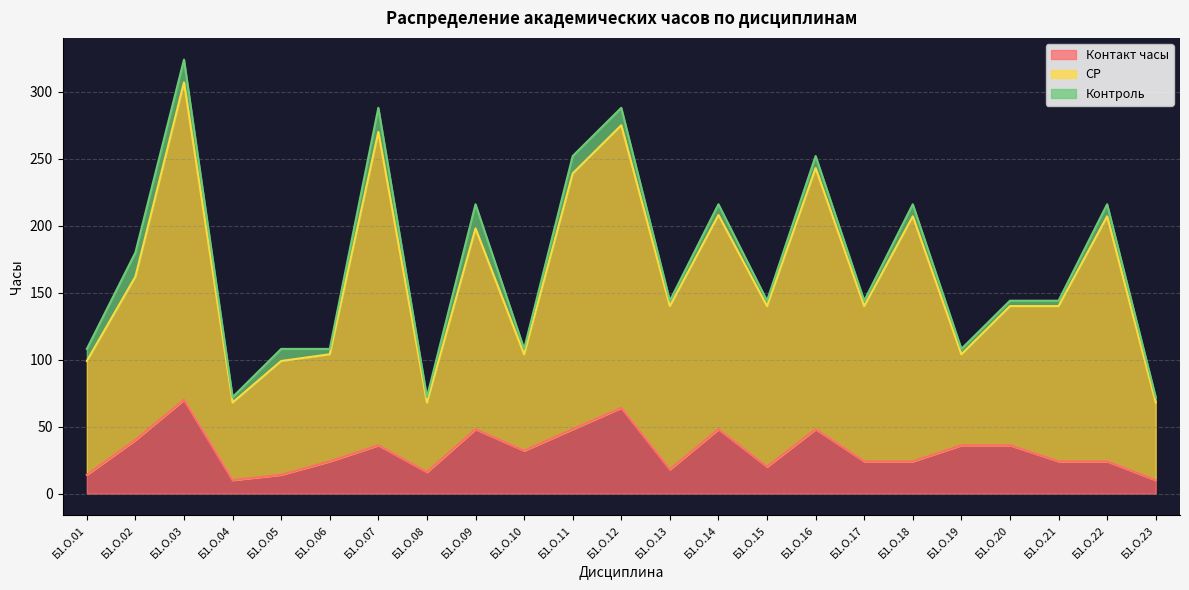

At which category is the sum across all series the highest?

Б1.О.03